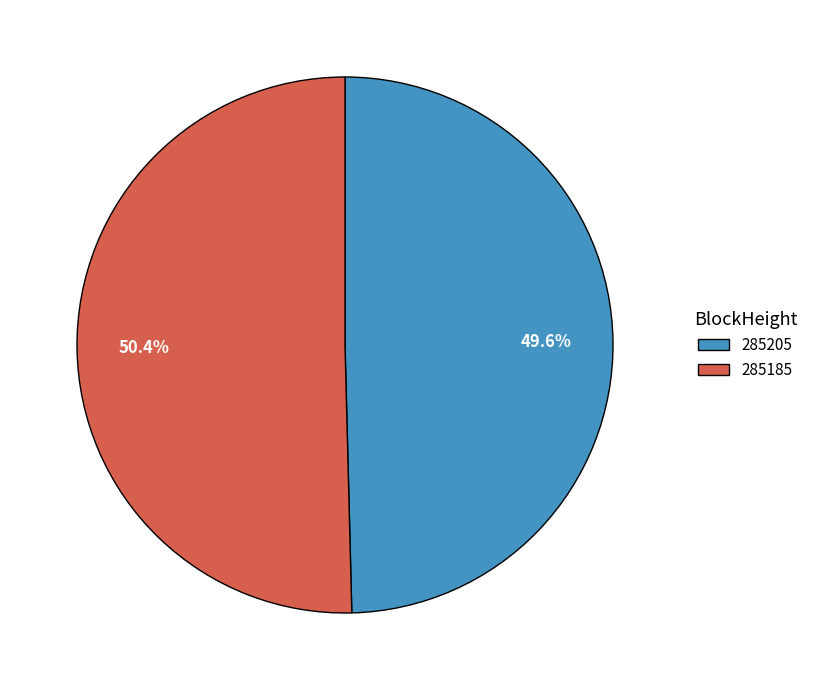

Which slice is the largest?

285185